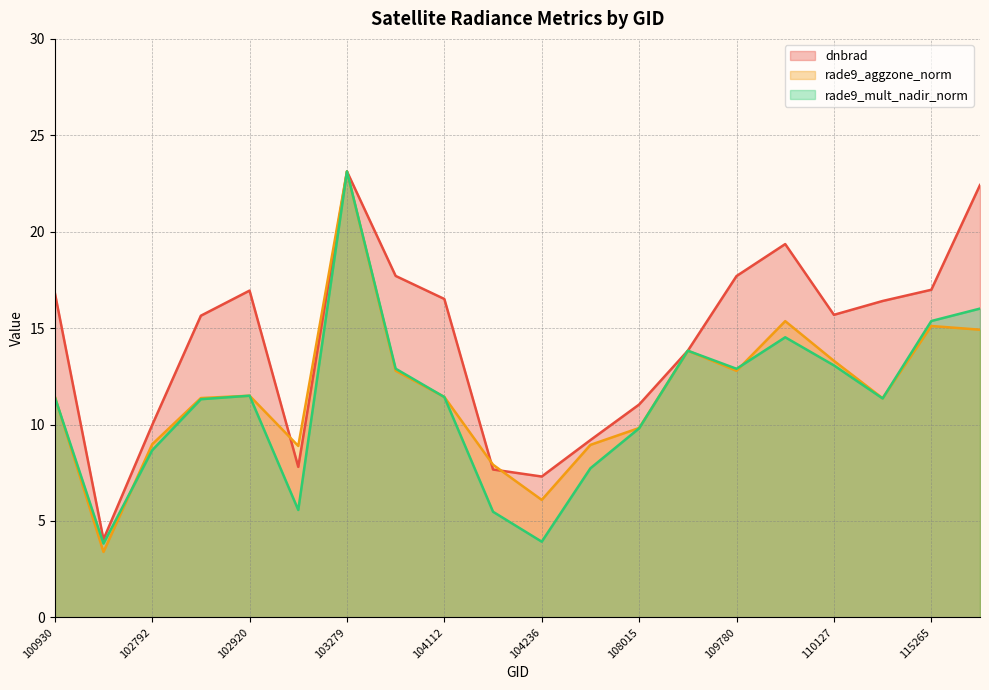

True or false: rade9_mult_nadir_norm has more than 0 interior local peaks.

True